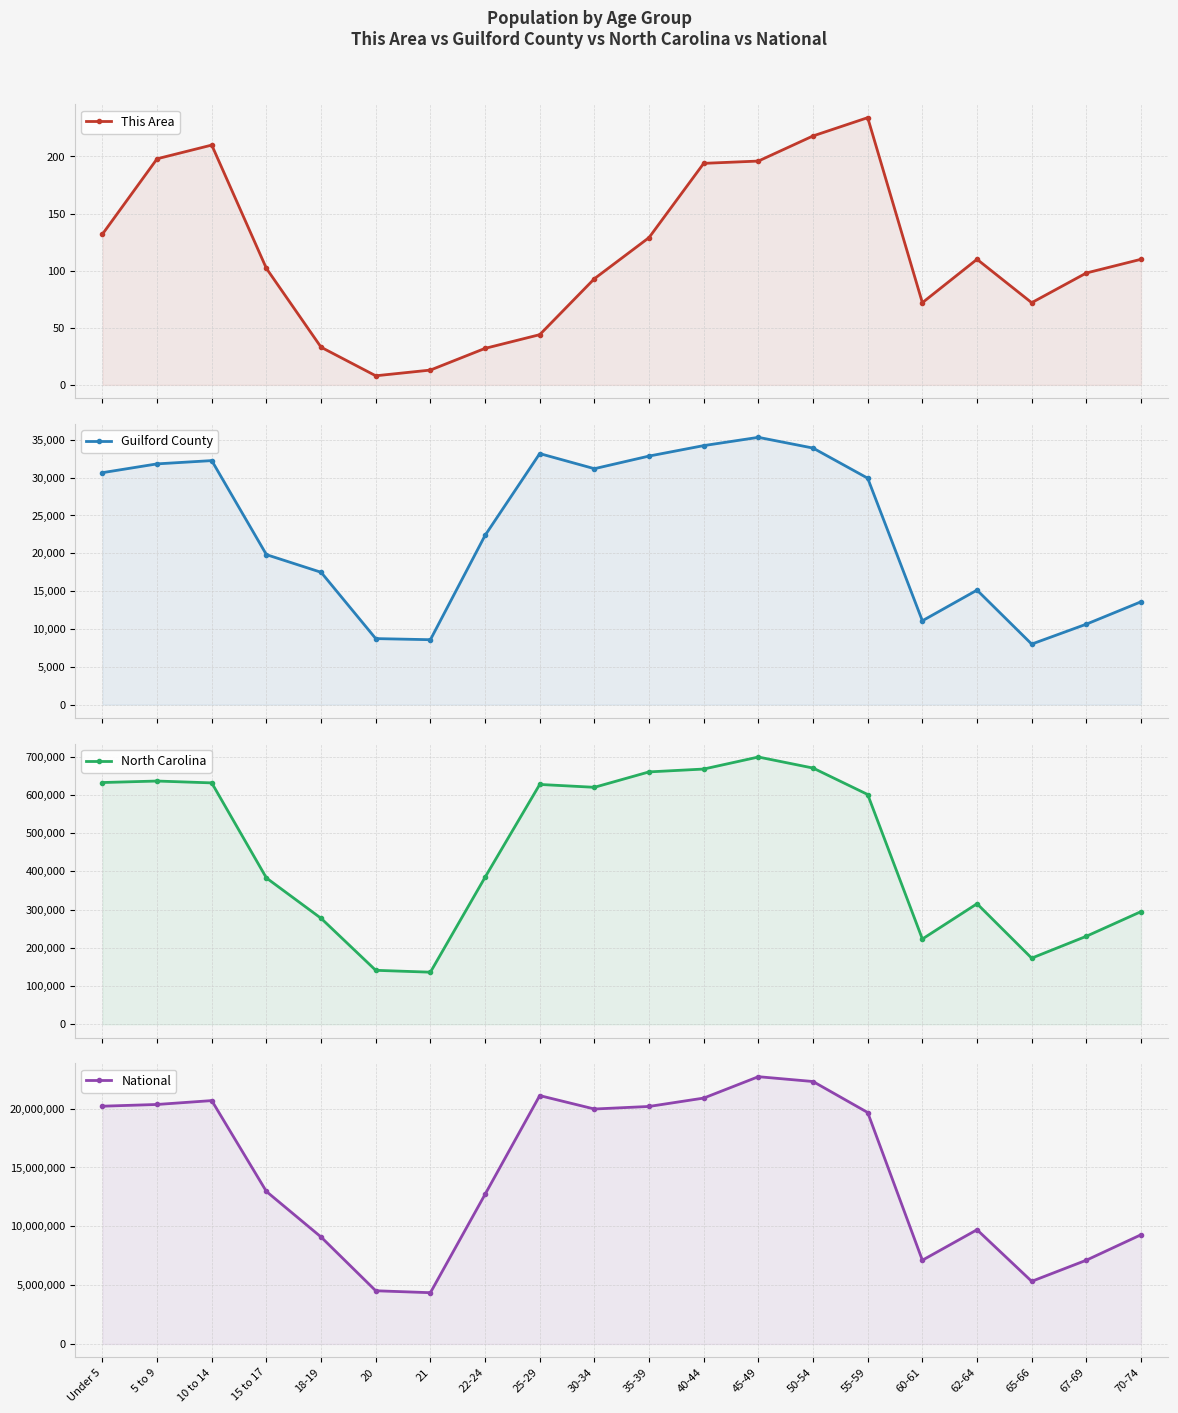

How many interior local peaks does the Guilford County series have?

4